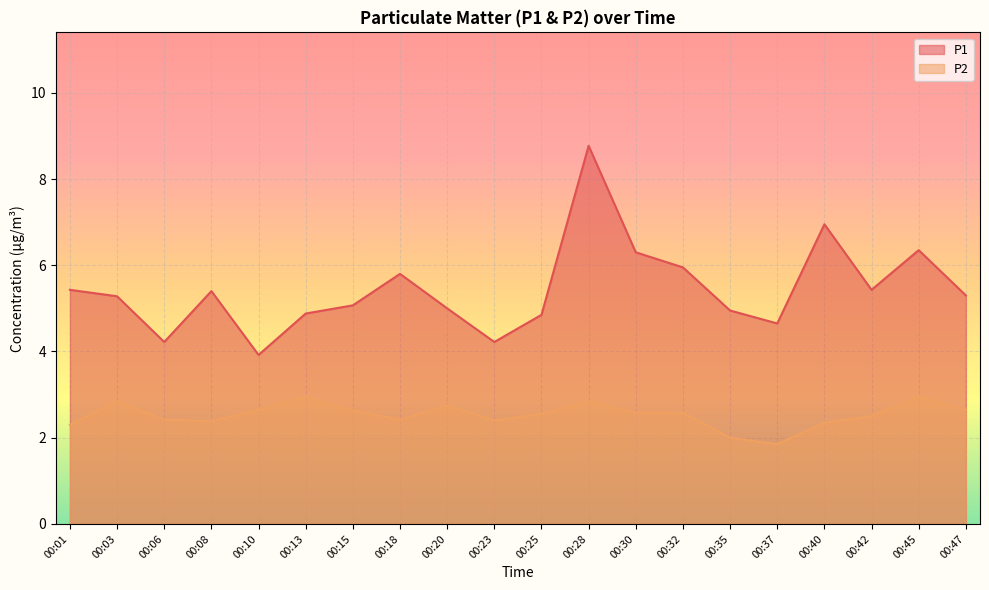

The P2 series shows 1.0 at 00:18. True or false?

False